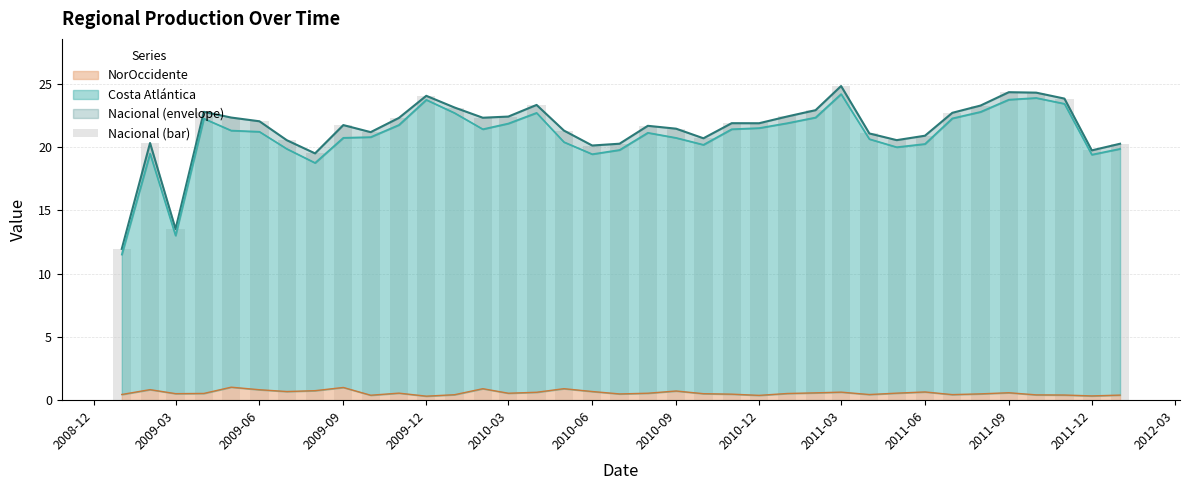

The value at 2010-06 is 20.1. True or false?

True